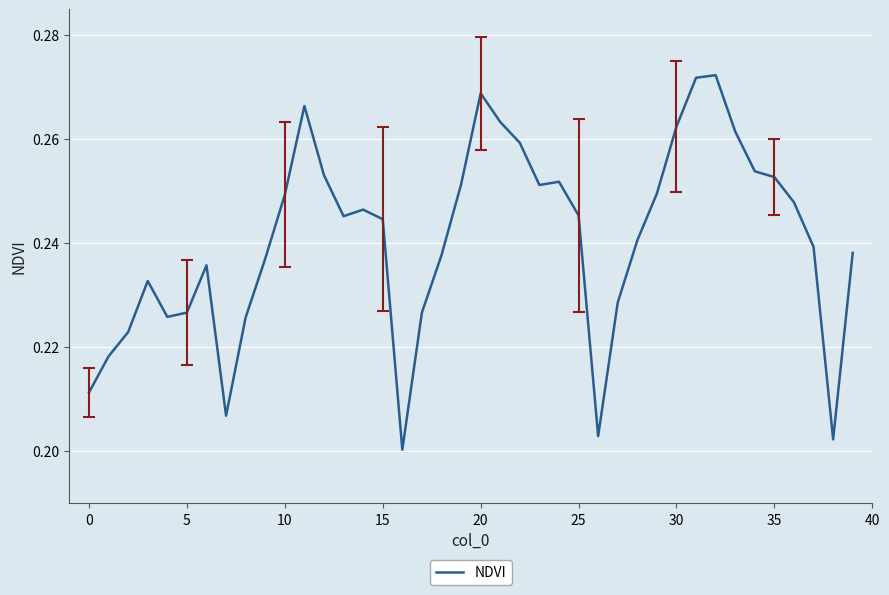

At which label is the value closest to 0?

16